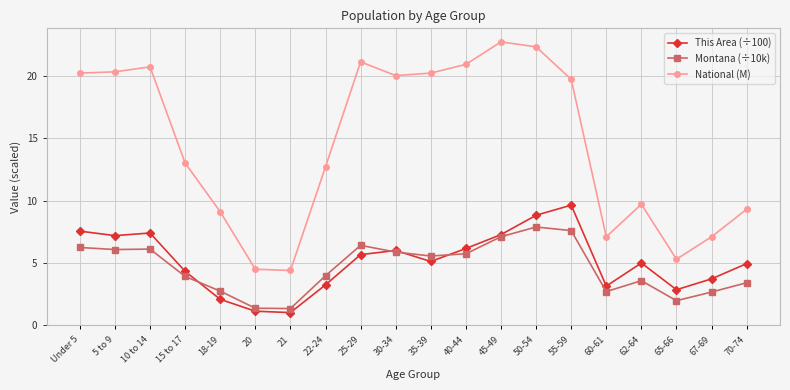

Does the chart display data point markers on the line(s)?

Yes